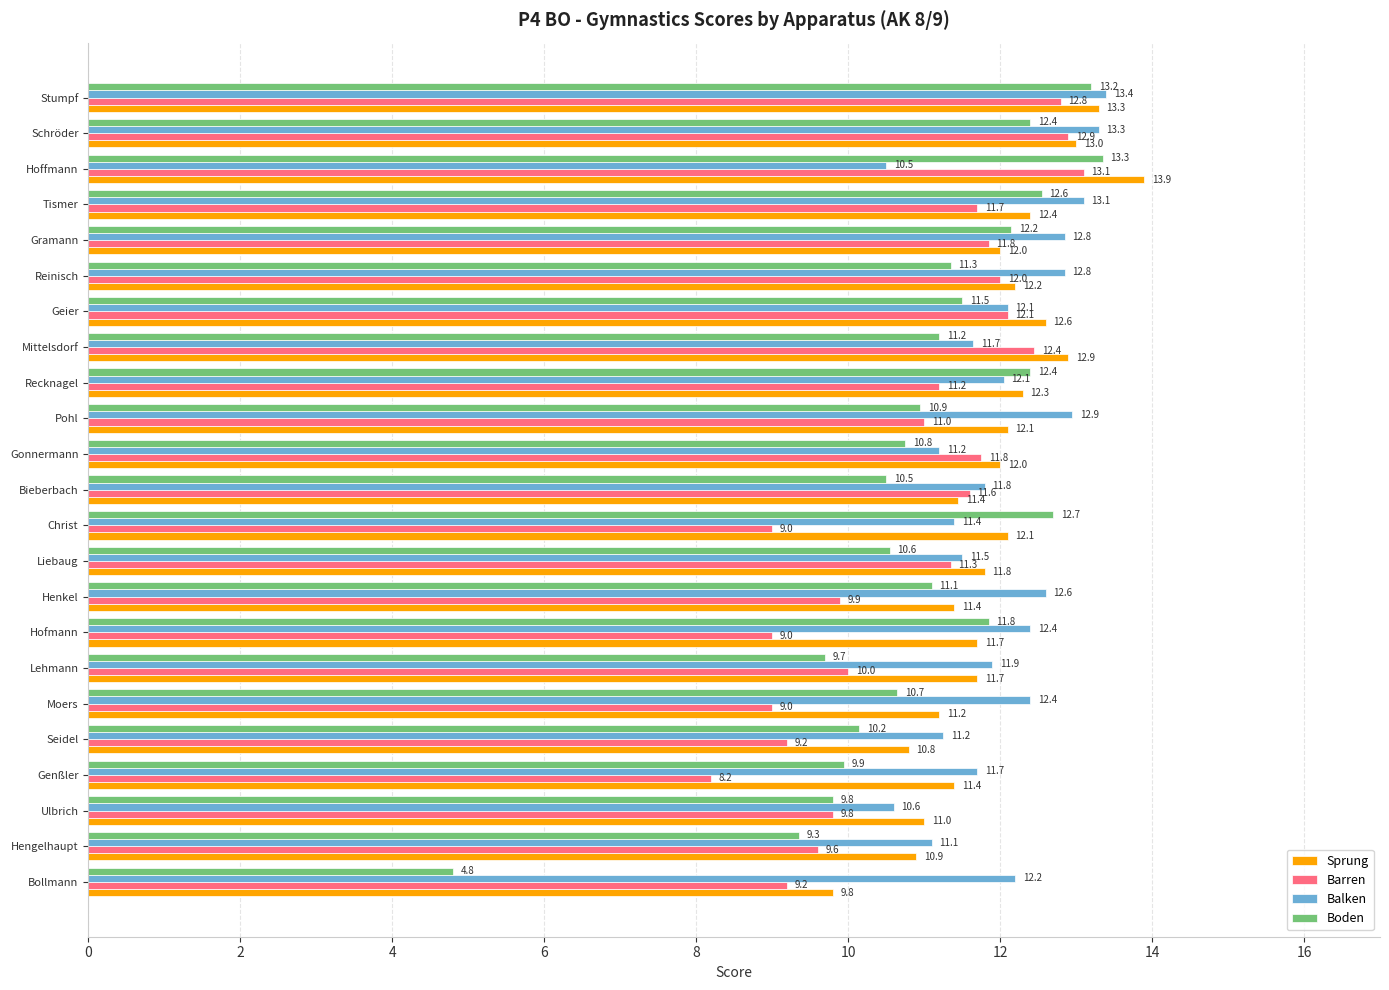

True or false: Sprung has a value of 10.8 at Seidel.

True